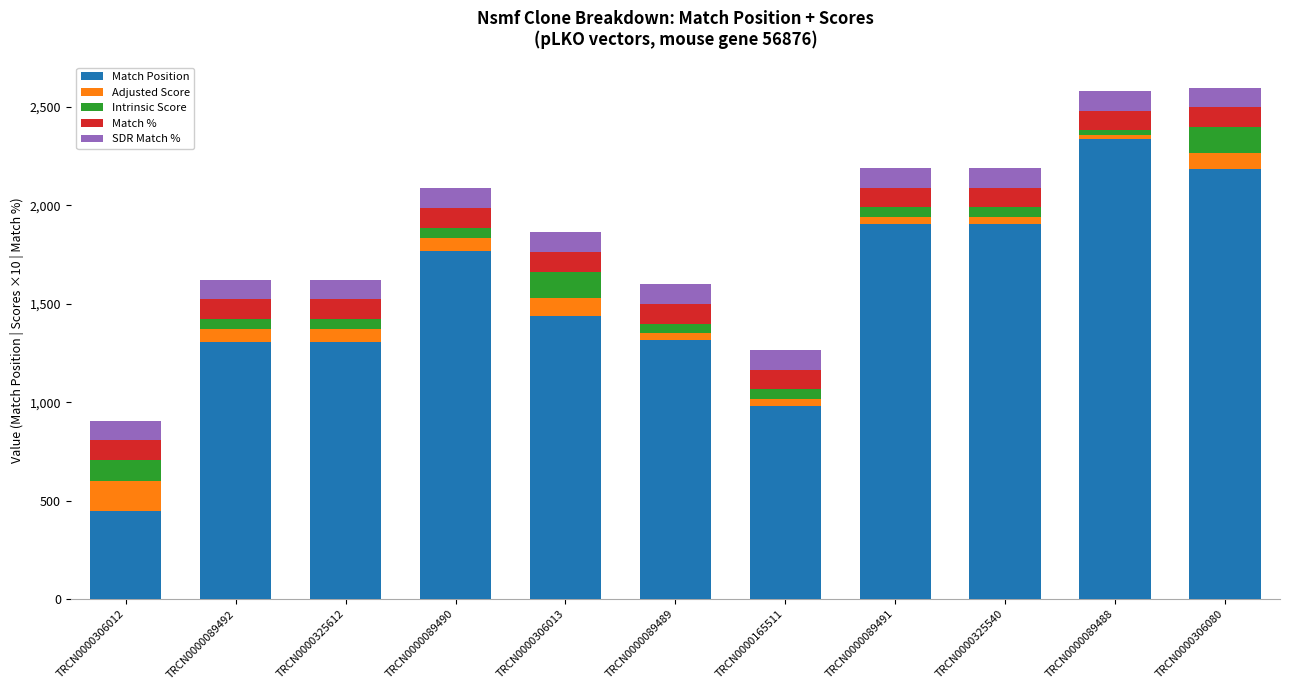

Is it true that Match Position equals 448.0 at TRCN0000306012?

True